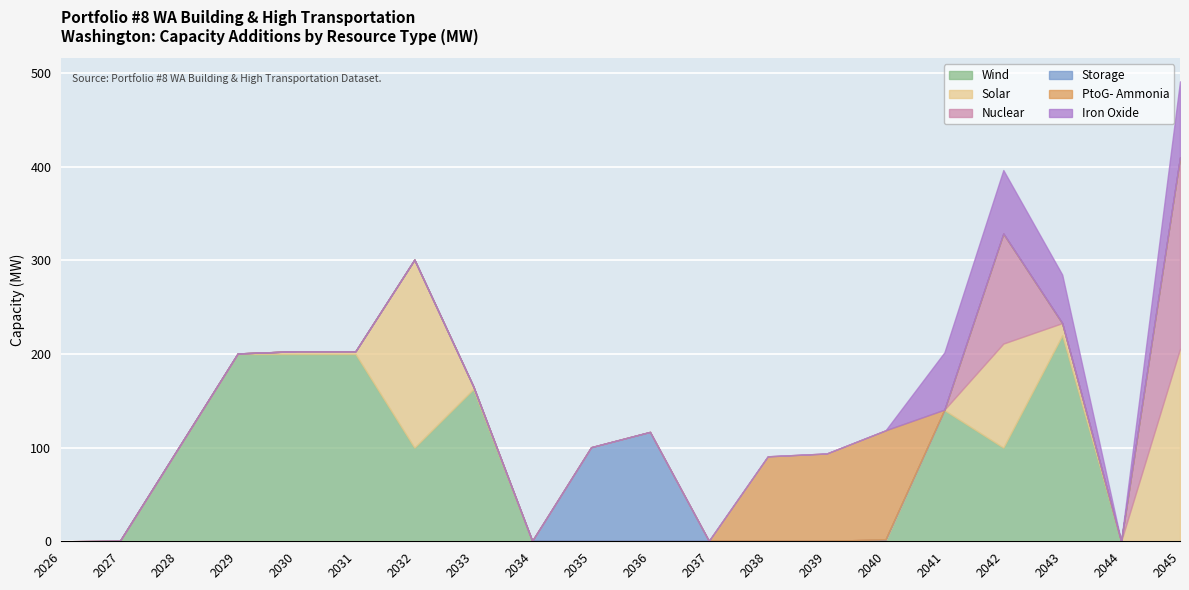

How many values in the Nuclear series exceed 0?

2